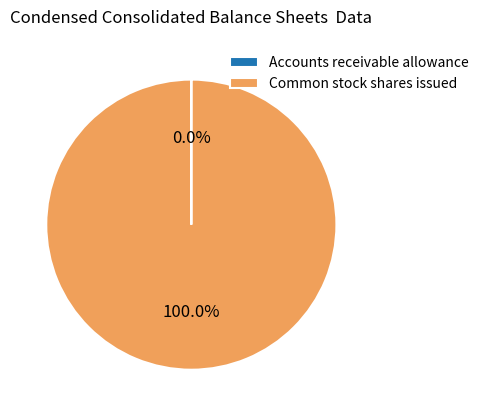

Is Common stock shares issued the majority of the pie?

Yes